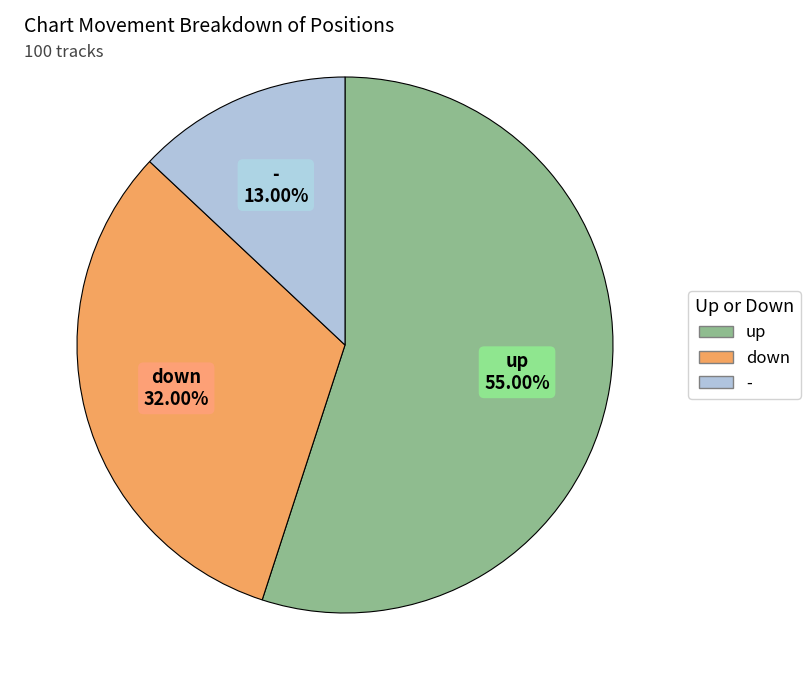

To the nearest percent, what percentage of the pie is up?

55%